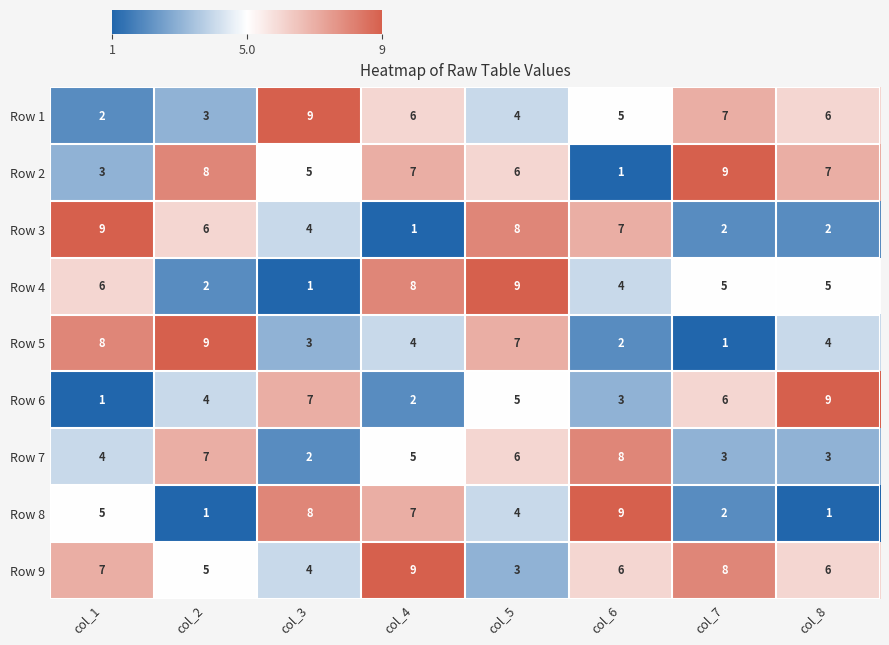

At which label does Row 3 reach its peak?

col_1